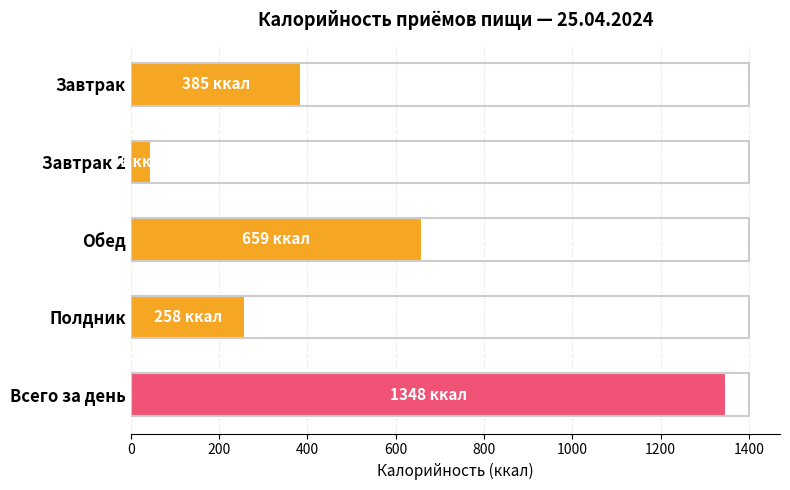

Rank the categories by value from highest to lowest.

Всего за день, Обед, Завтрак, Полдник, Завтрак 2